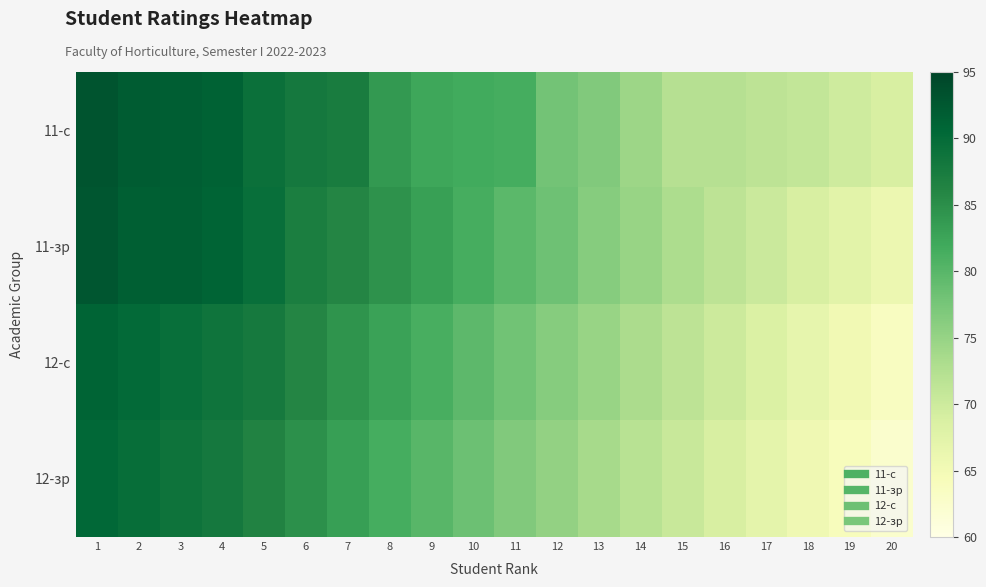

Reading right to left, transcribe all the data shown in this chart.

11-с: 20=68.8	19=69.8	18=71.0	17=71.6	16=72.2	15=72.2	14=74.4	13=76.8	12=77.8	11=81.6	10=81.8	9=82.2	8=83.8	7=87.4	6=88.0	5=89.2	4=91.2	3=91.8	2=92.0	1=93.0
11-зр: 20=66.0	19=67.4	18=68.8	17=70.2	16=71.6	15=73.0	14=74.8	13=76.4	12=78.2	11=79.8	10=81.4	9=83.0	8=84.6	7=86.0	6=87.2	5=89.4	4=91.0	3=91.6	2=91.6	1=92.8
12-с: 20=63.6	19=65.2	18=66.8	17=68.4	16=70.0	15=71.6	14=73.2	13=74.8	12=76.4	11=78.0	10=79.6	9=81.2	8=82.8	7=84.4	6=86.0	5=87.8	4=88.6	3=89.4	2=90.2	1=91.0
12-зр: 20=62.4	19=64.0	18=65.6	17=67.2	16=68.8	15=70.4	14=72.0	13=73.6	12=75.2	11=76.8	10=78.4	9=80.0	8=81.6	7=83.2	6=84.8	5=86.4	4=88.0	3=88.8	2=89.6	1=90.4